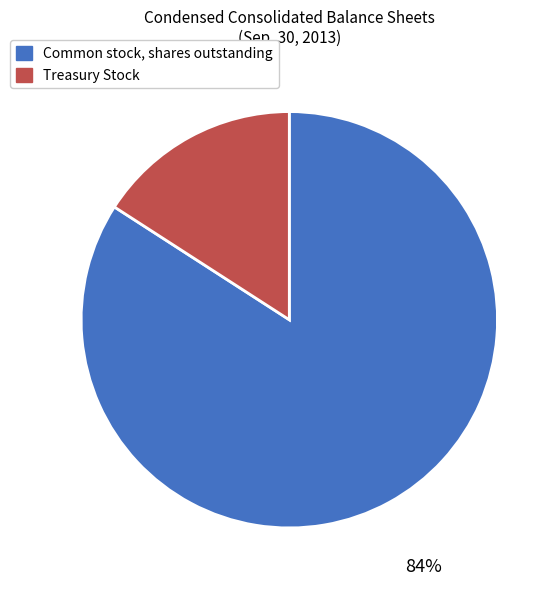

The Treasury Stock slice represents 6% of the pie. True or false?

False